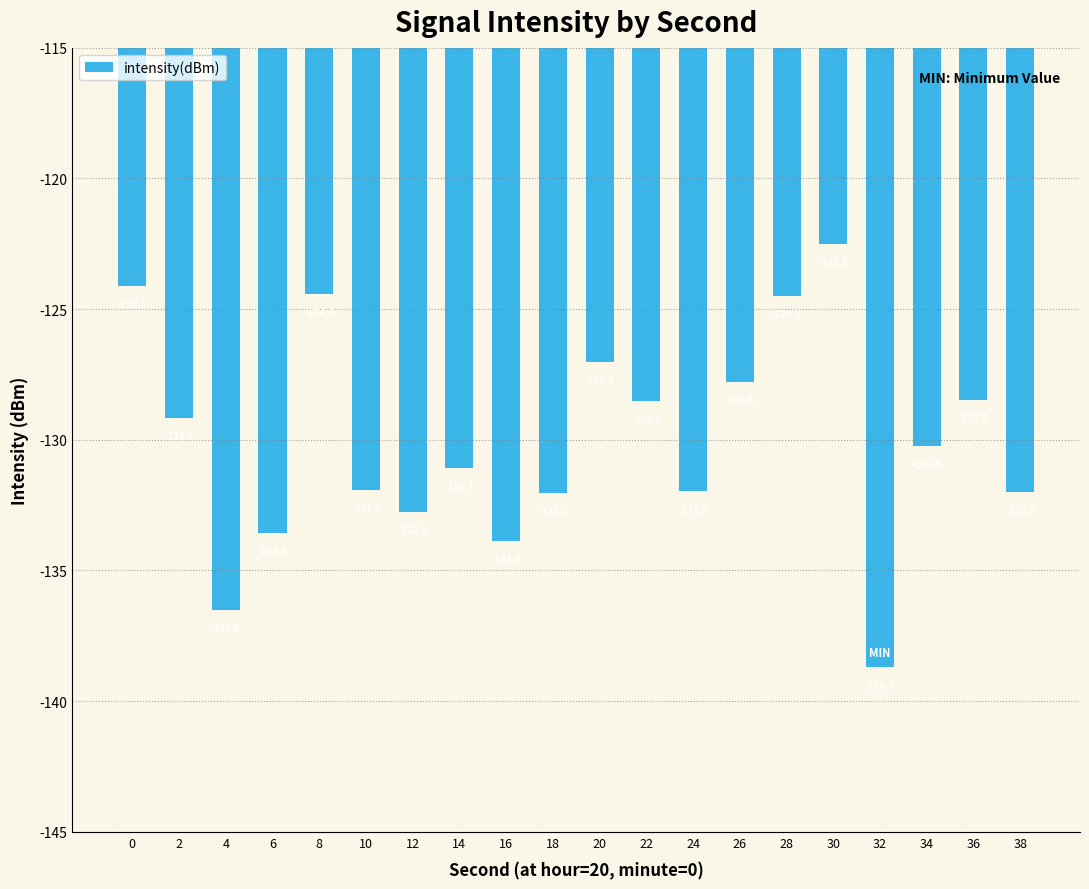

The value at 26 is -214.3. True or false?

False